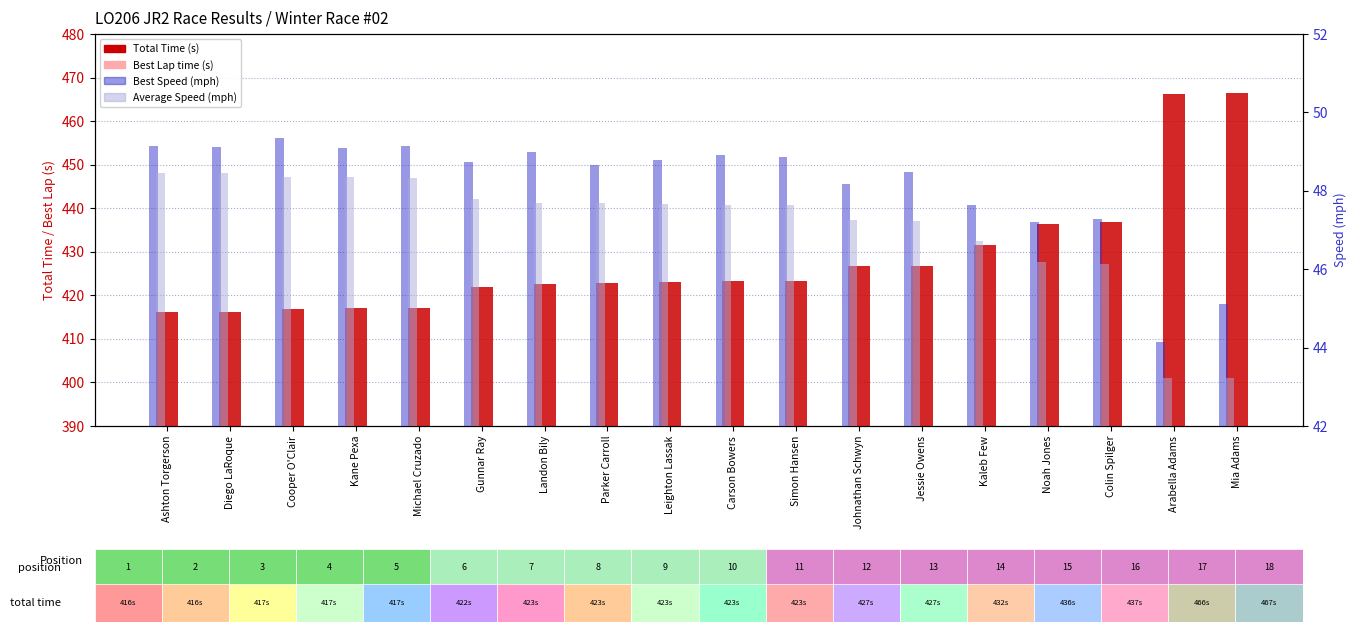

What position from the left is Landon Bily?

7